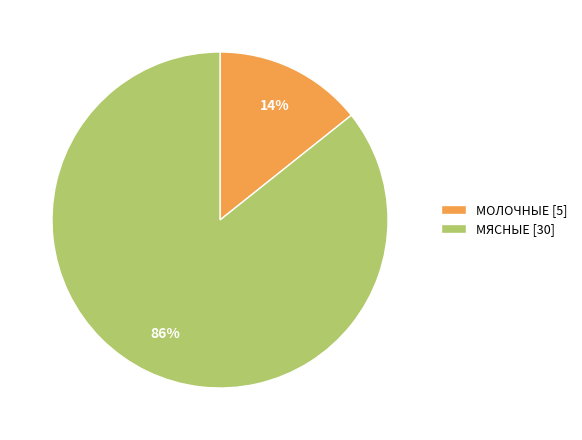

True or false: МЯСНЫЕ accounts for 86% of the total.

True